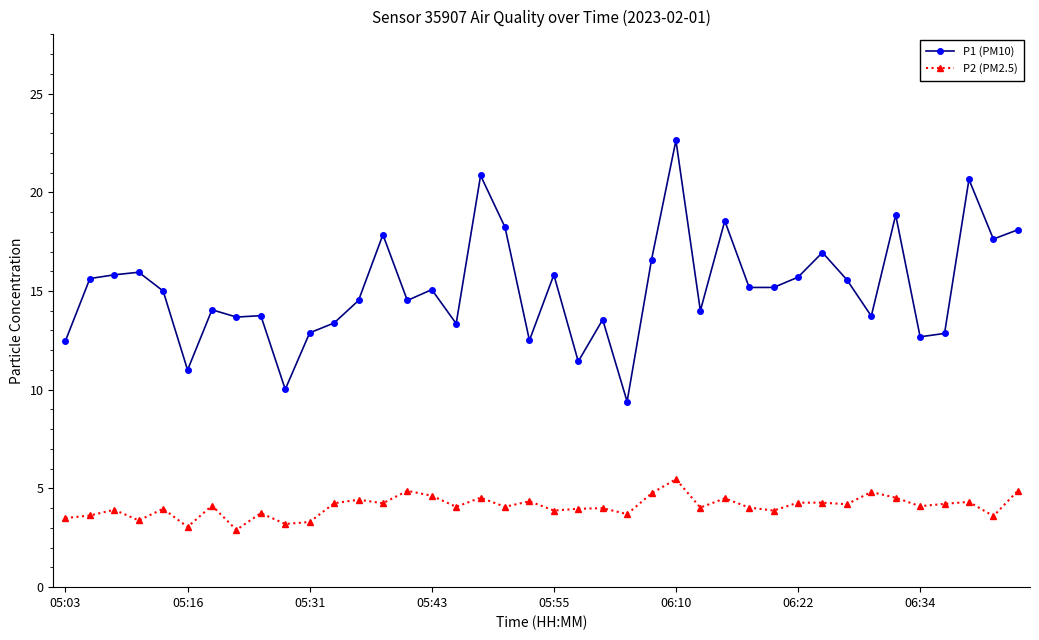

True or false: P2 (PM2.5) and P1 (PM10) intersect in this chart.

False